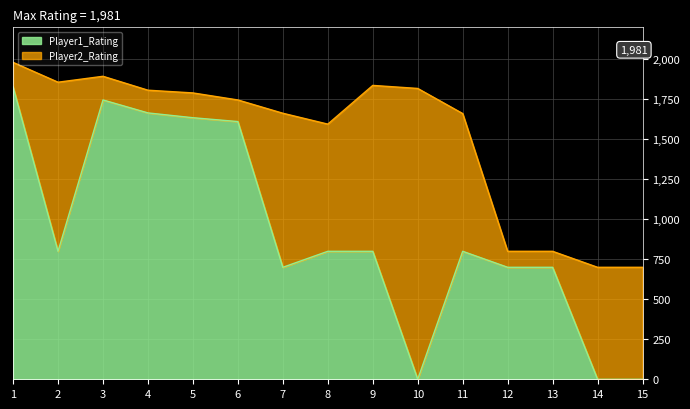

Rank the series at 10 from highest to lowest value.

Player2_Rating, Player1_Rating